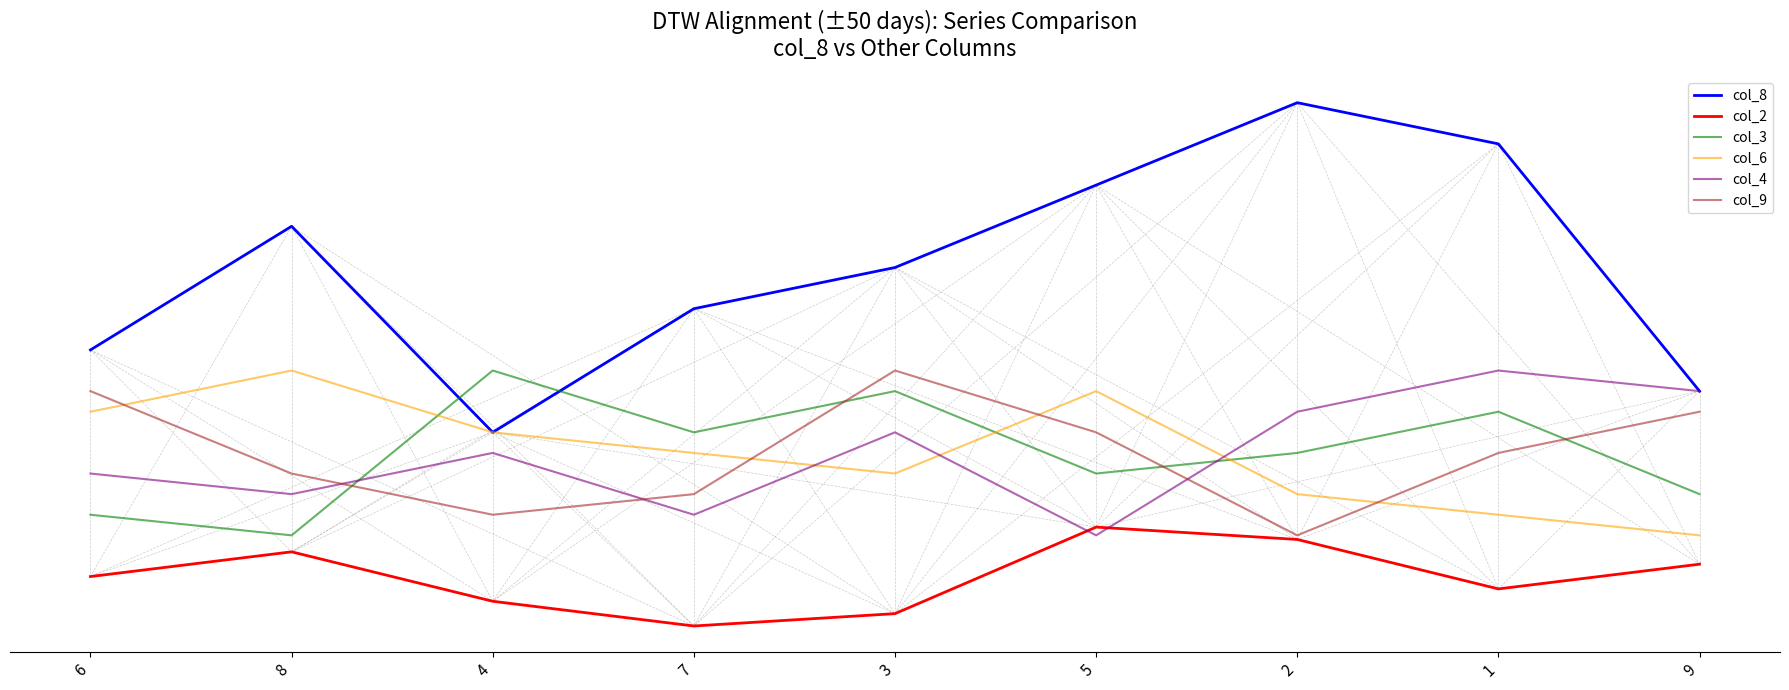

Is this an area chart (filled region under the line)?

No